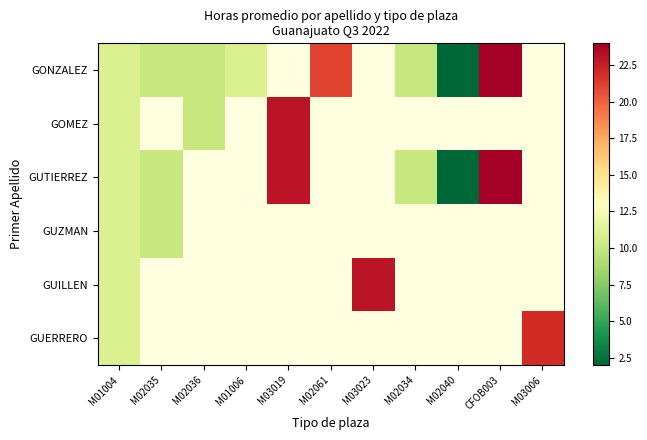

What is the maximum value shown in the chart?

24.0